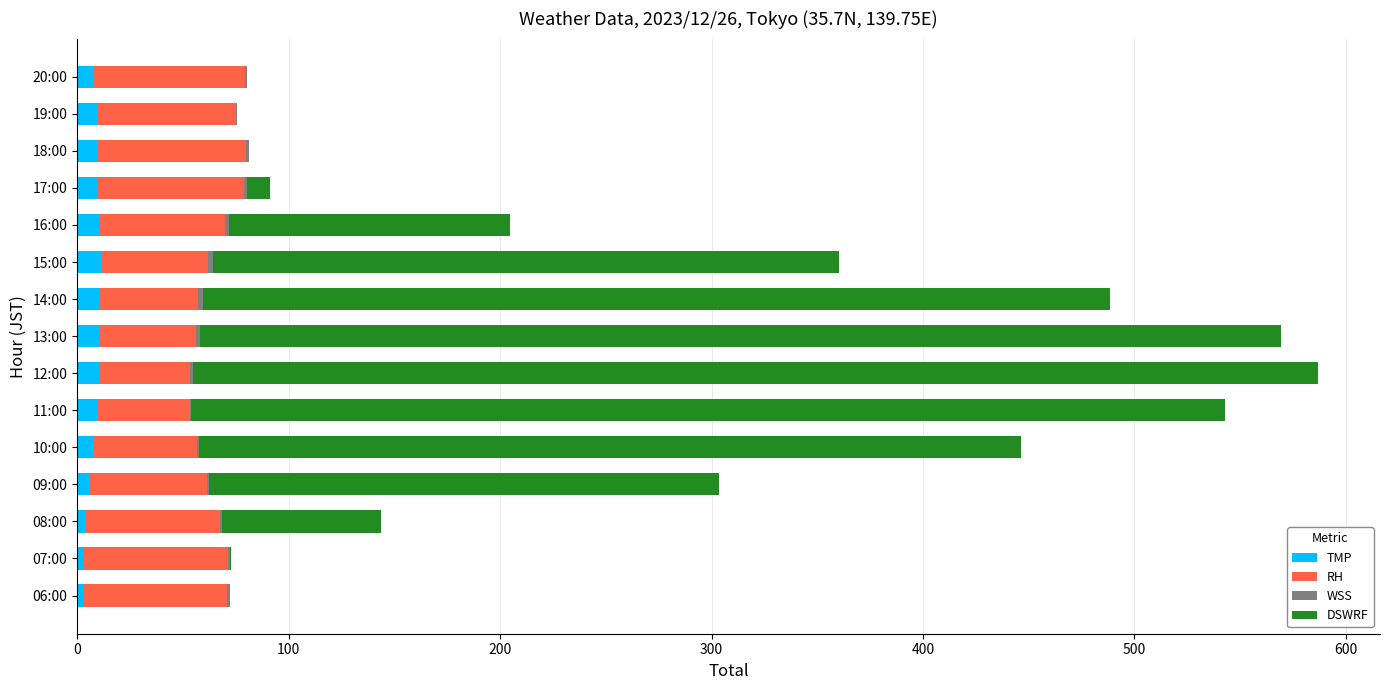

True or false: TMP has a value of 7.7 at 10:00.

True